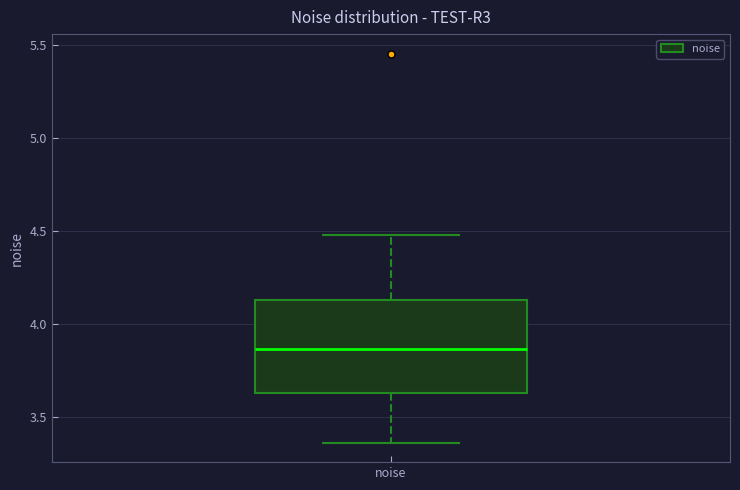

Transcribe this box plot: give where the median line is, the range the box spans, and where the two whiskers end, as read against the y-axis. The values are not printed on the chart, so give them approximately, as read against the axis.

median 3.85, box 3.65 to 4.15, whiskers 3.35 to 4.50